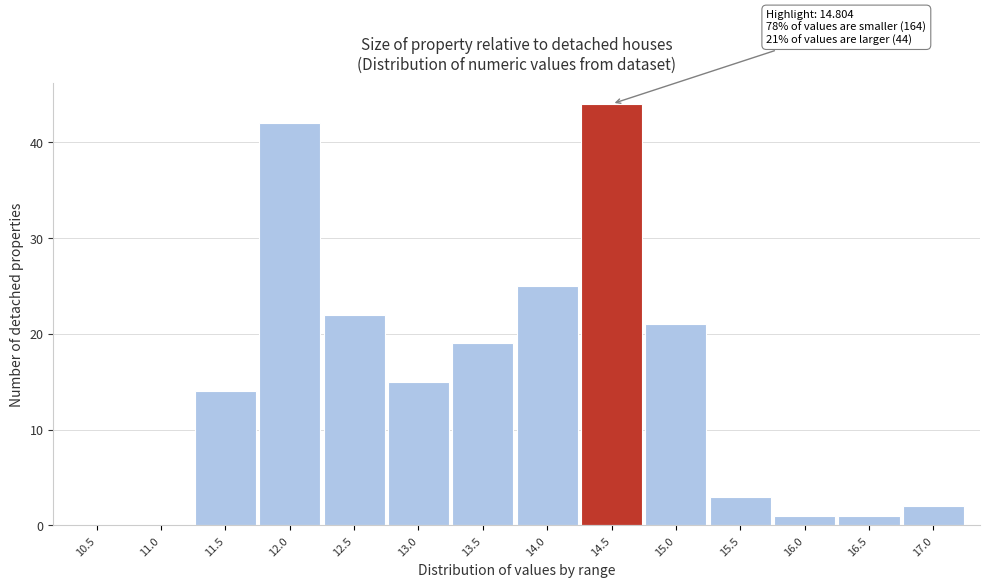

Reading left to right, transcribe all the data shown in this chart.

10.5=0	11.0=0	11.5=14	12.0=42	12.5=22	13.0=15	13.5=19	14.0=25	14.5=44	15.0=21	15.5=3	16.0=1	16.5=1	17.0=2